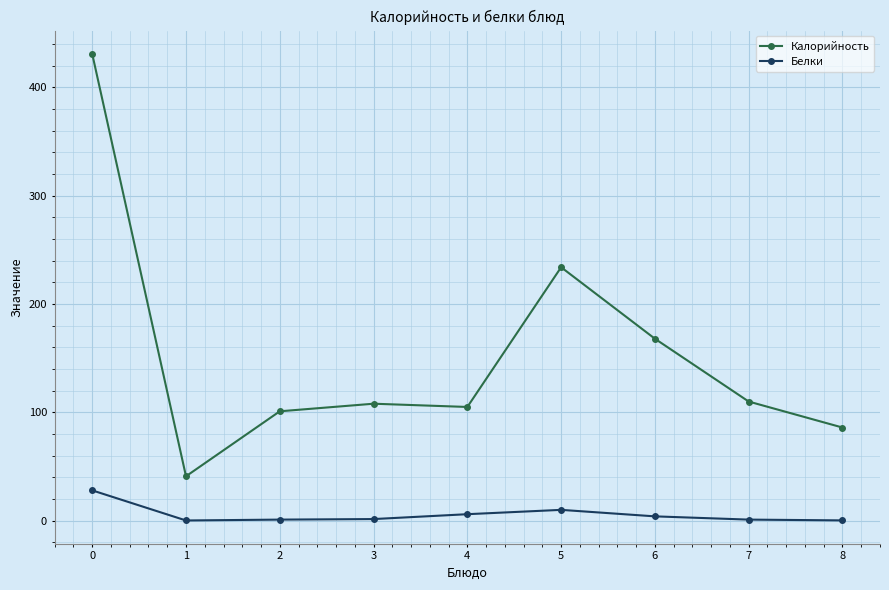

What is the value of the Калорийность point at the 9th from the left?

86.0